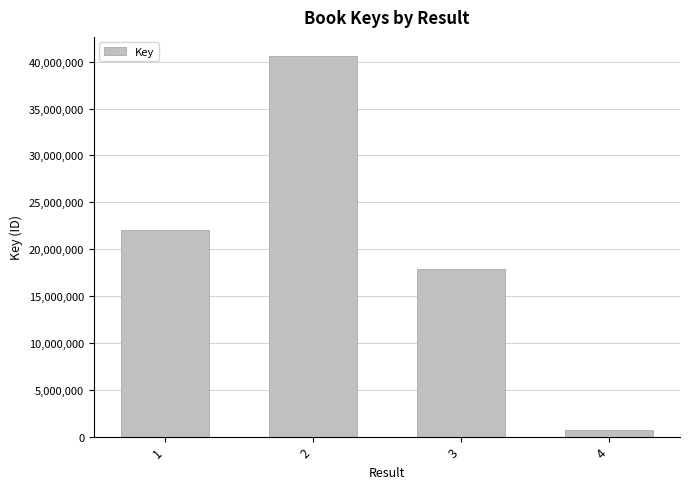

Is it true that the value at 2 is 40613812?

True